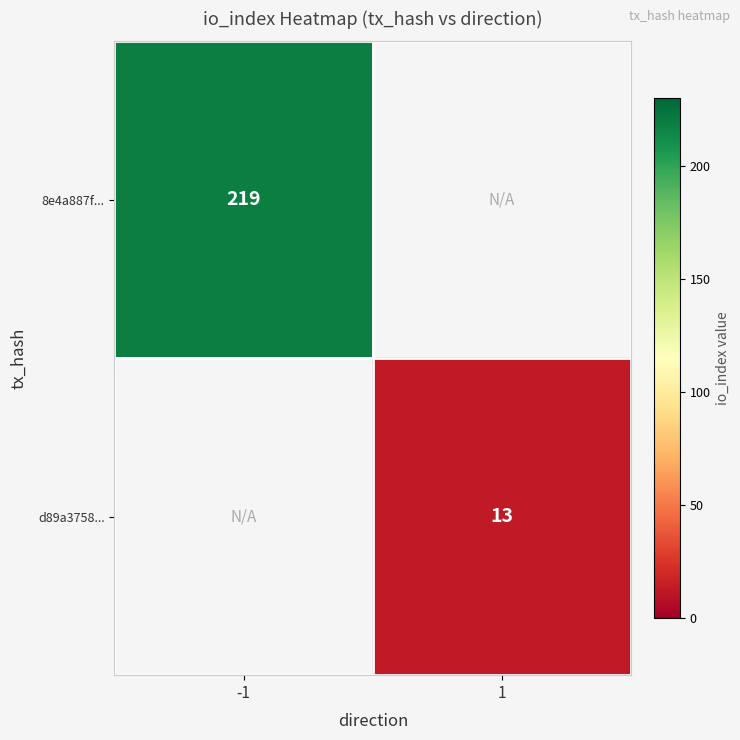

At how many categories does at least one series exceed 171?

1